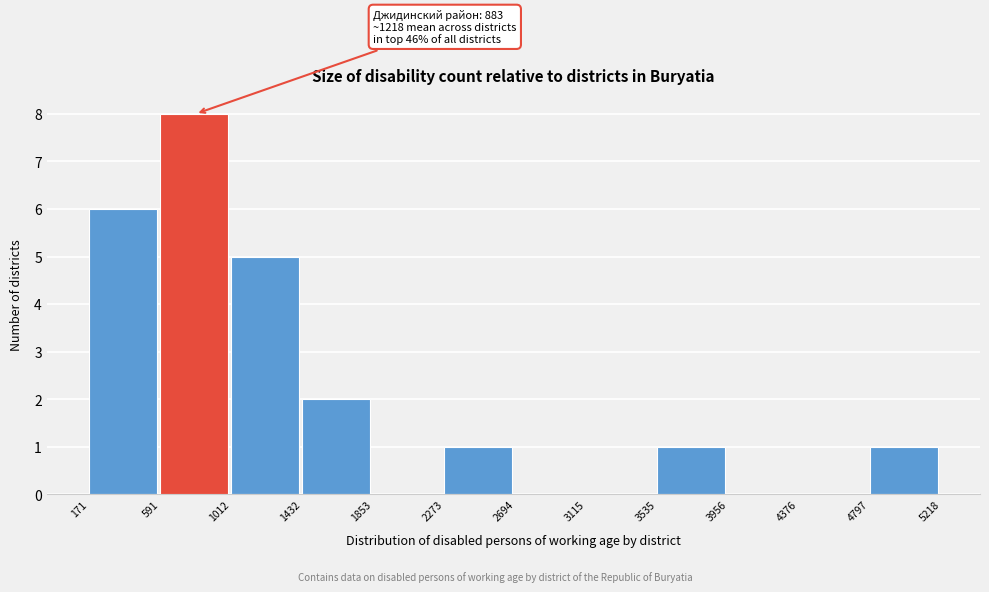

Which range on the x-axis has the tallest bar?

591 to 1012